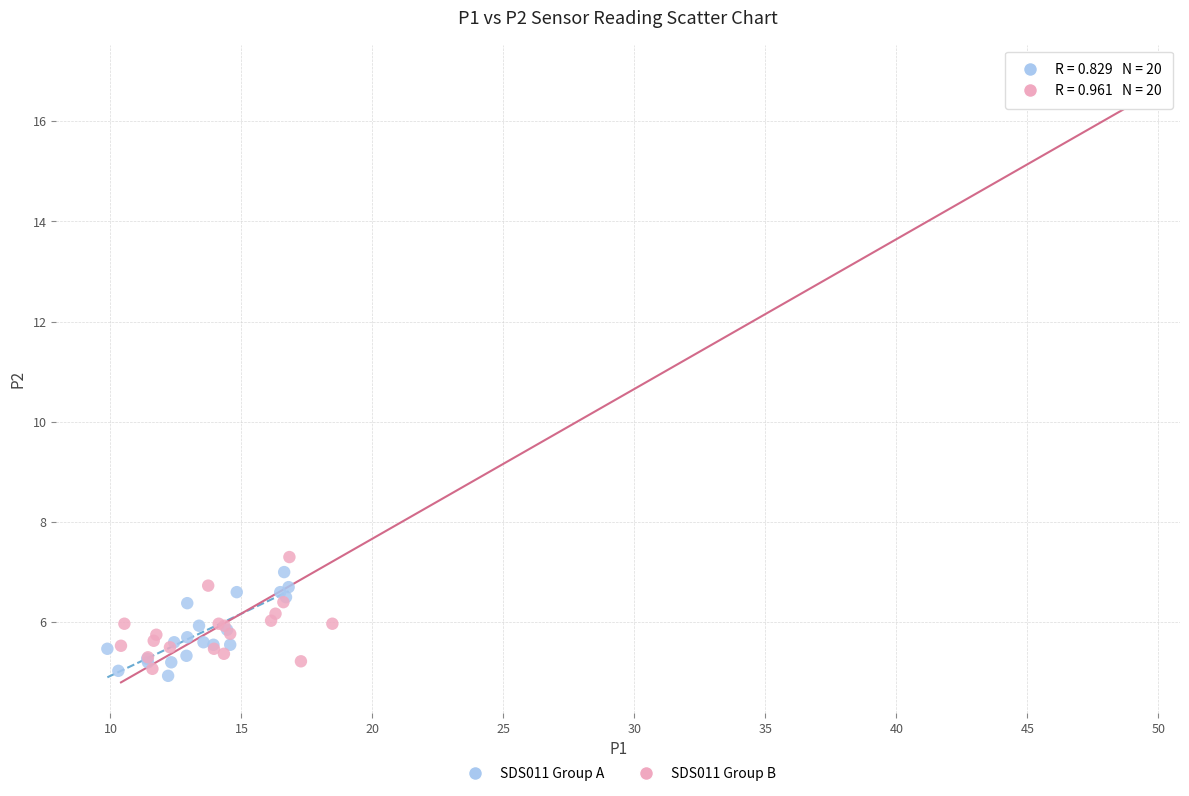

Which series has the largest Y range (max minus min)?

SDS011 Group B